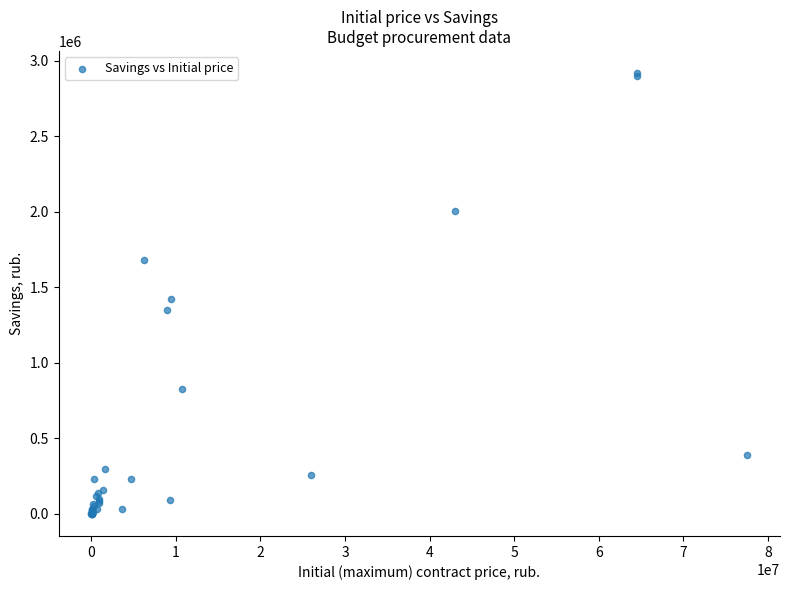

What Y value in the scatter plot is closest to 1459860?

1424360.2